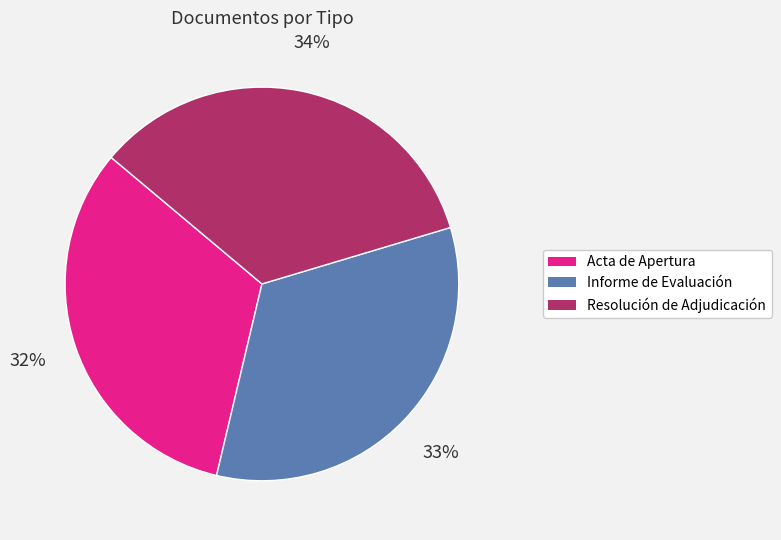

To the nearest percent, what is the average slice percentage?

33%